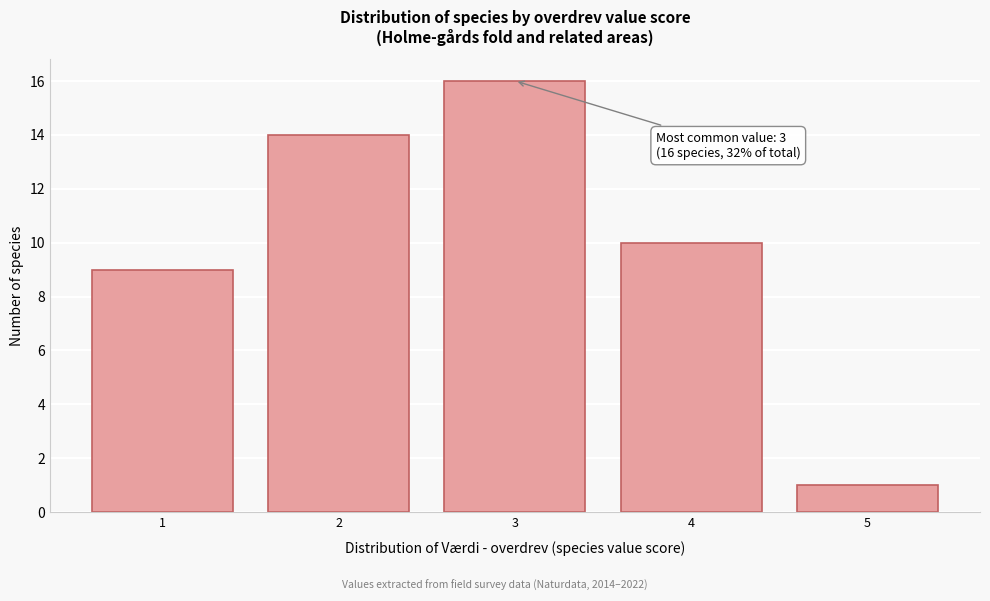

Over which range of the x-axis is the bar tallest?

2.5 to 3.5